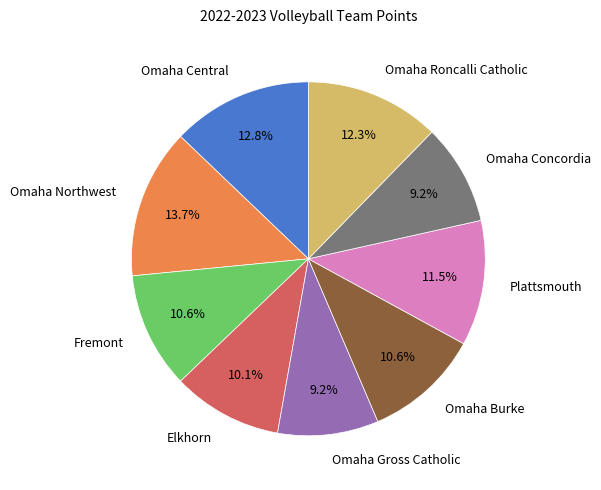

Is there a majority slice in this chart?

No